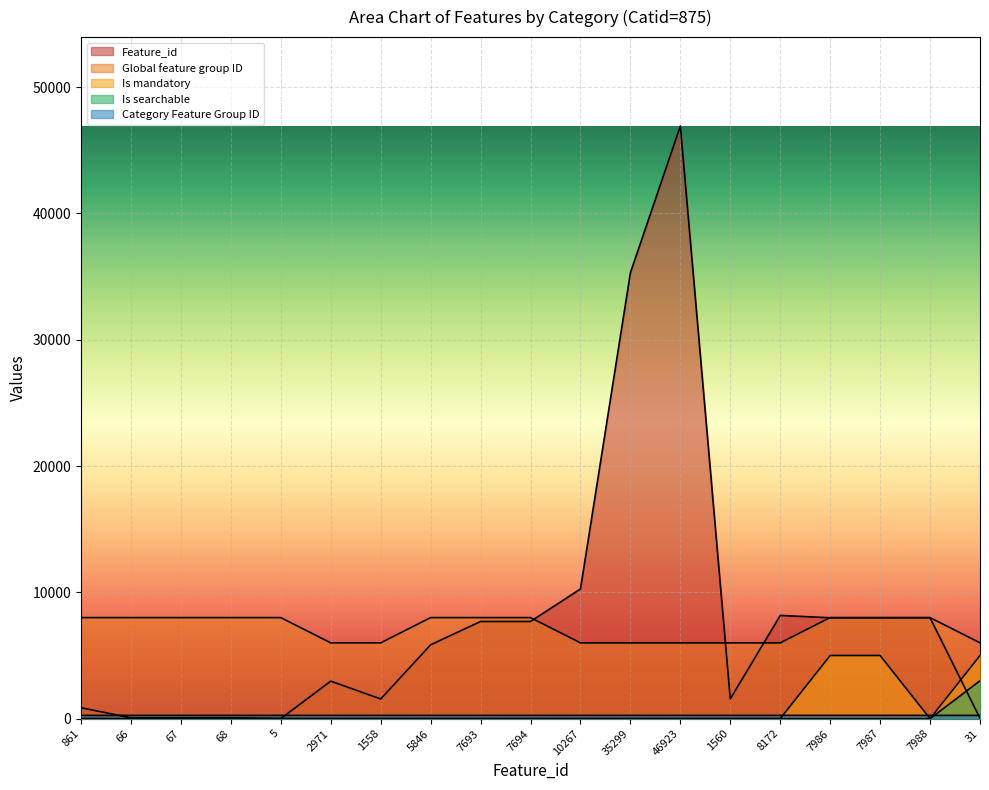

What position from the left is 861?

1